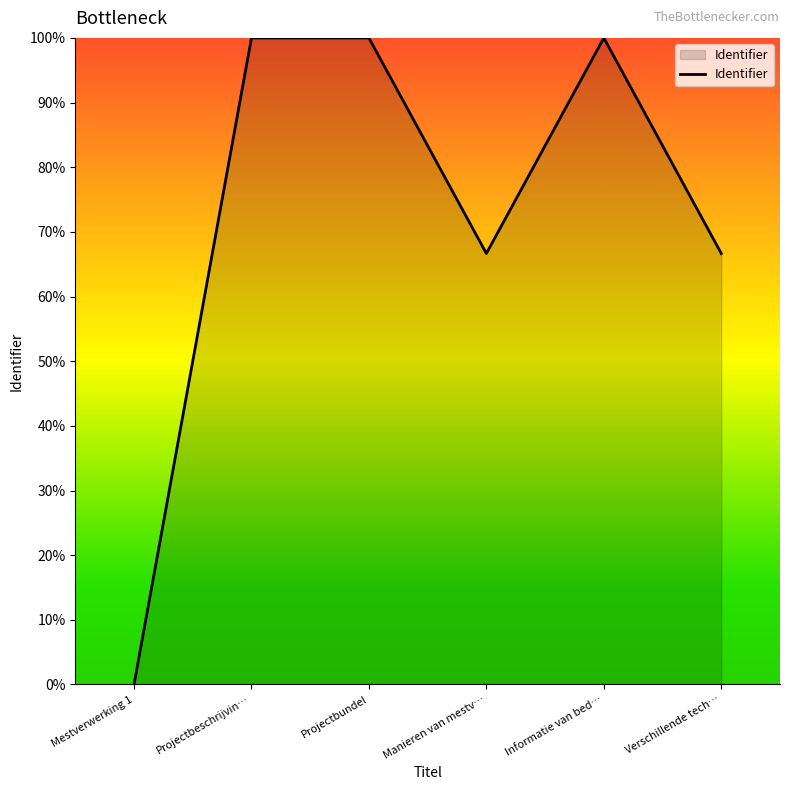

How many values are below 99?

3